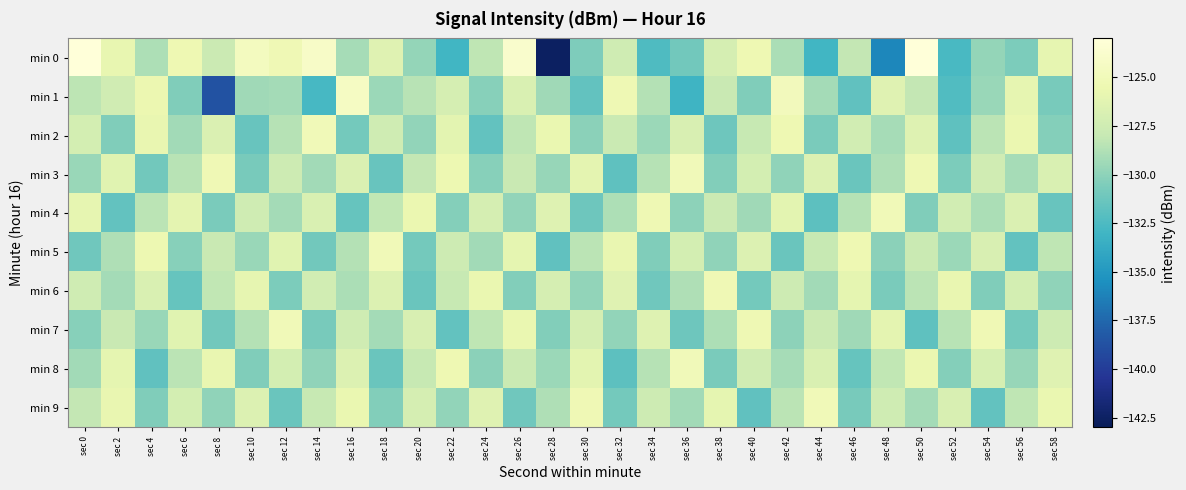

At which category is the sum across all series the highest?

sec 50